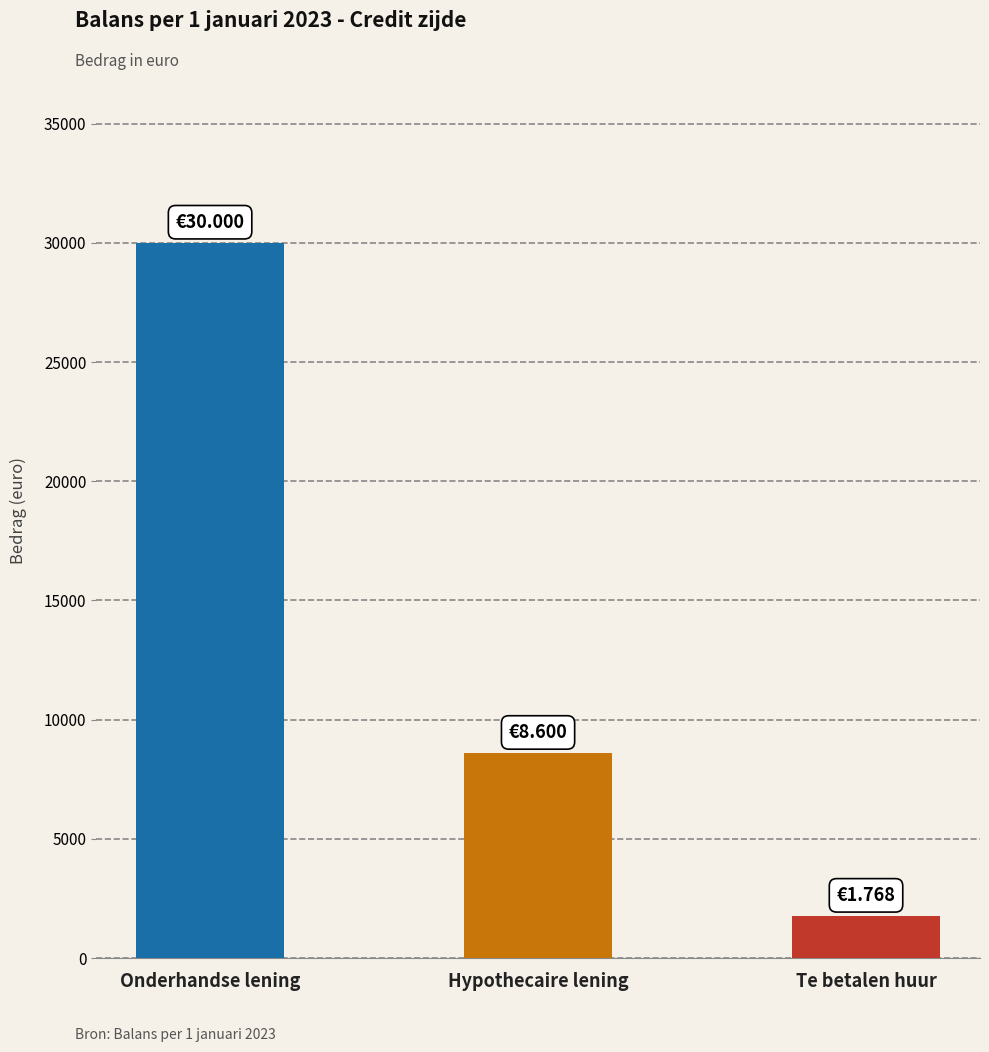

What is the difference between the values at Hypothecaire lening and Te betalen huur?

6832